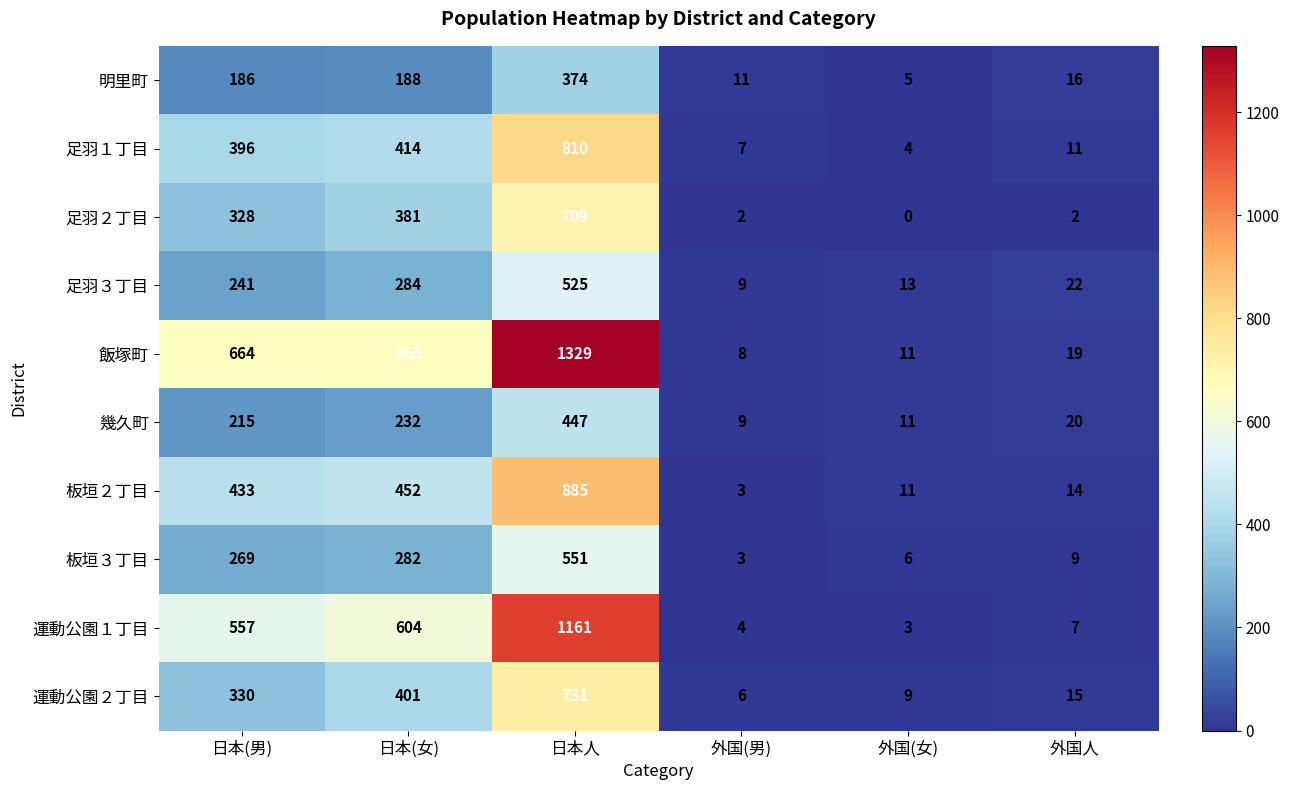

What is the difference between the highest and lowest values at 日本(男)?

478